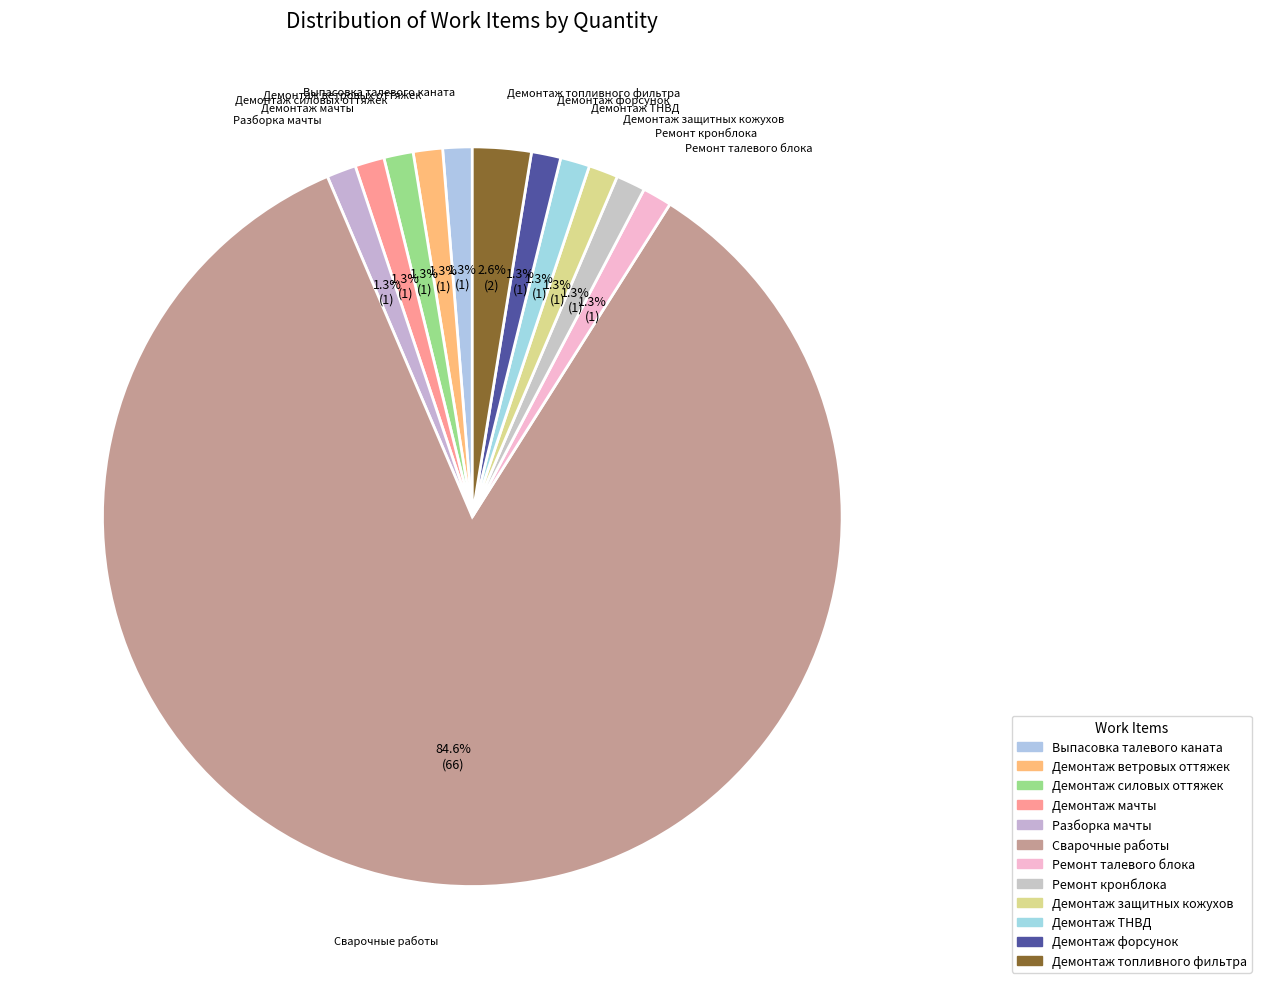

What portion of the pie excludes Демонтаж ТНВД?

98.7%